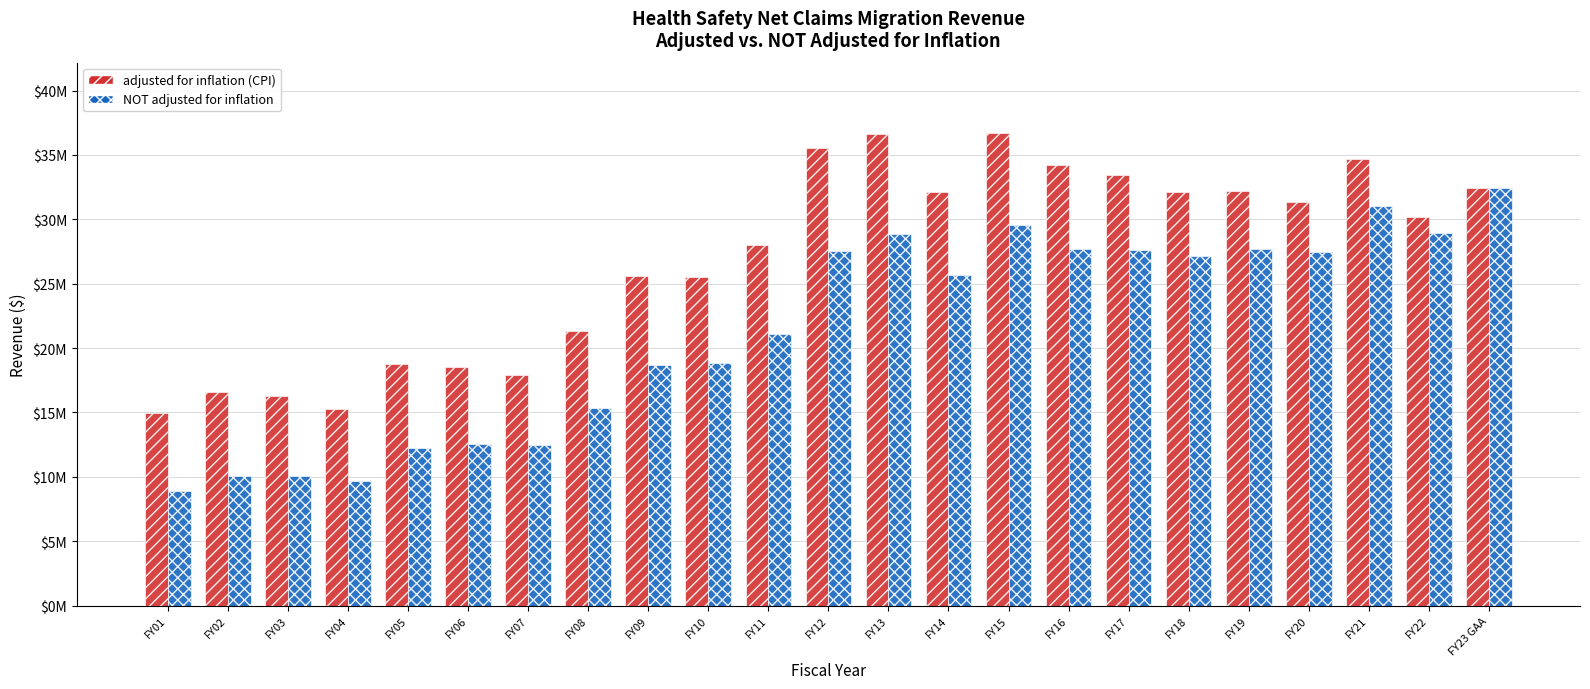

Reading right to left, list all the values displayed in this chart.

adjusted for inflation (CPI): 32400000	30150276	34686458	31324740	32159420	32132853	33449692	34178737	36663026	32122099	36594398	35506761	27983934	25550563	25563213	21337418	17904831	18503218	18798859	15265517	16245738	16590786	14919534
NOT adjusted for inflation: 32400000	28900000	31070586	27431406	27724170	27138642	27631406	27717971	29536410	25694307	28823201	27502998	21057507	18852445	18677939	15375008	12440110	12530216	12267020	9670807	10069666	10061876	8890870